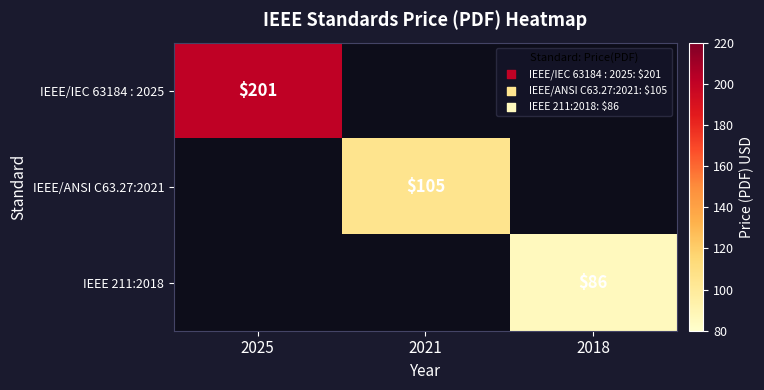

The value of IEEE 211:2018 at 2018 is 86. True or false?

True